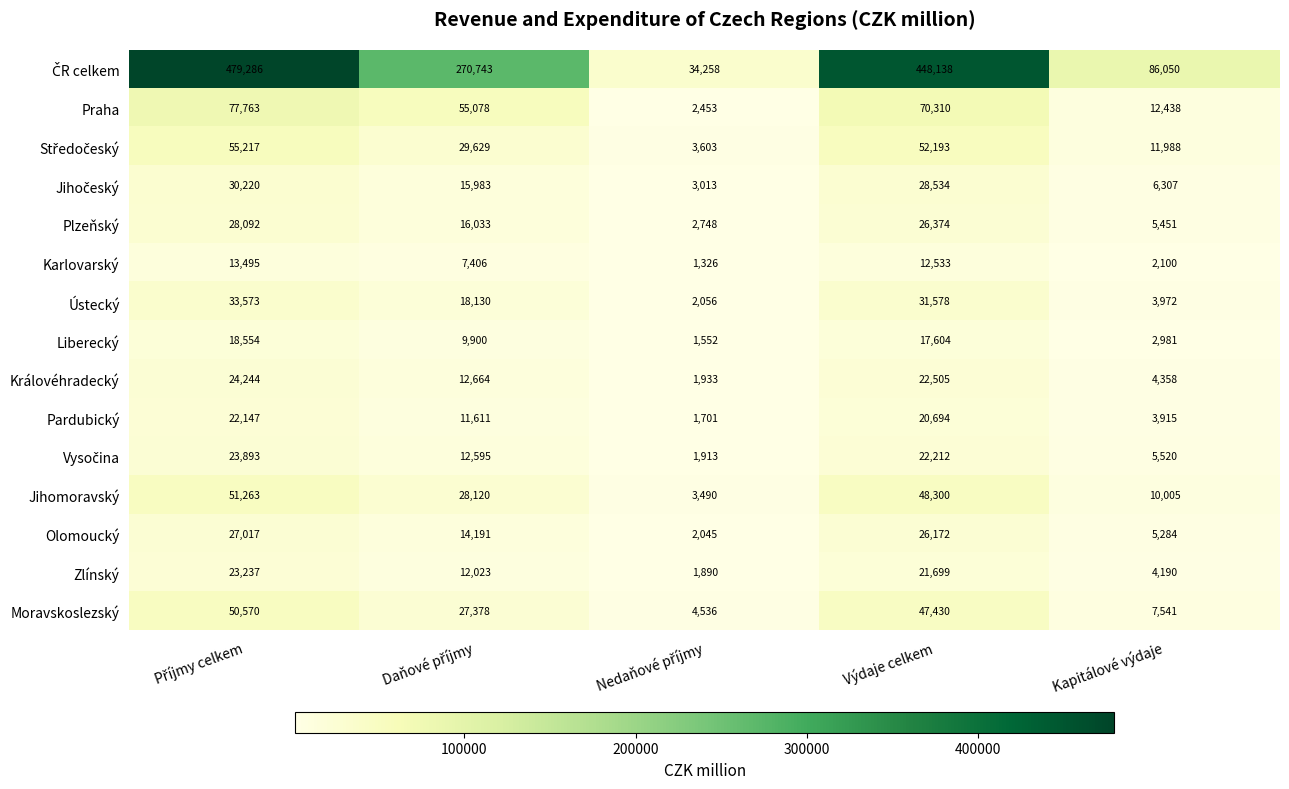

Is the value of Liberecký at Výdaje celkem greater than the value of Plzeňský at Kapitálové výdaje?

Yes